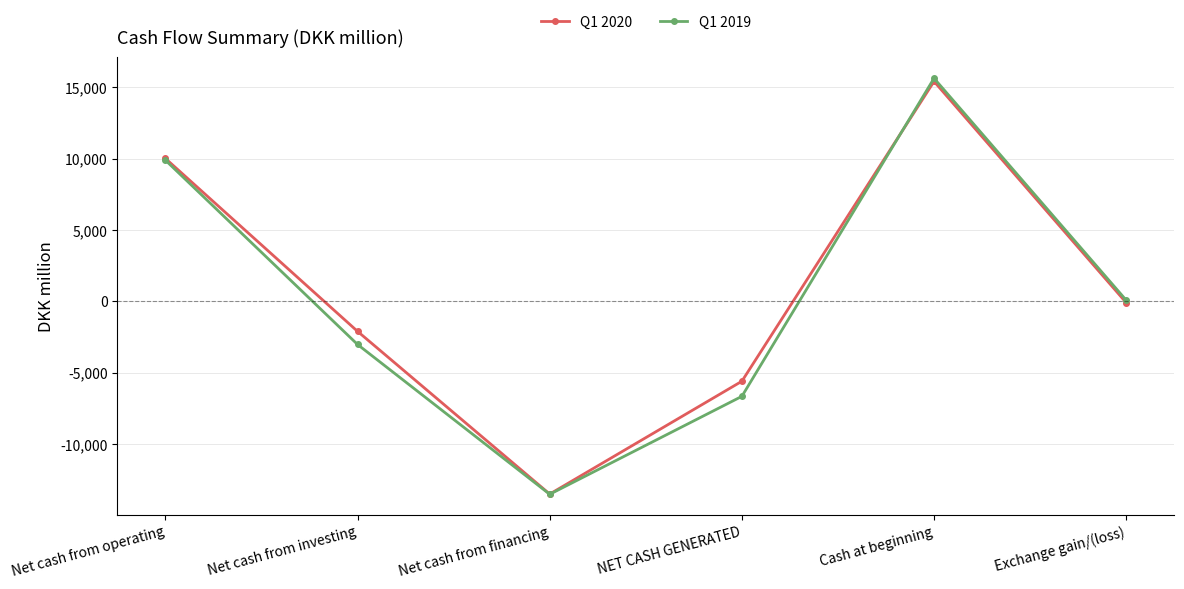

The Q1 2020 series shows -13509 at Net cash from financing. True or false?

True